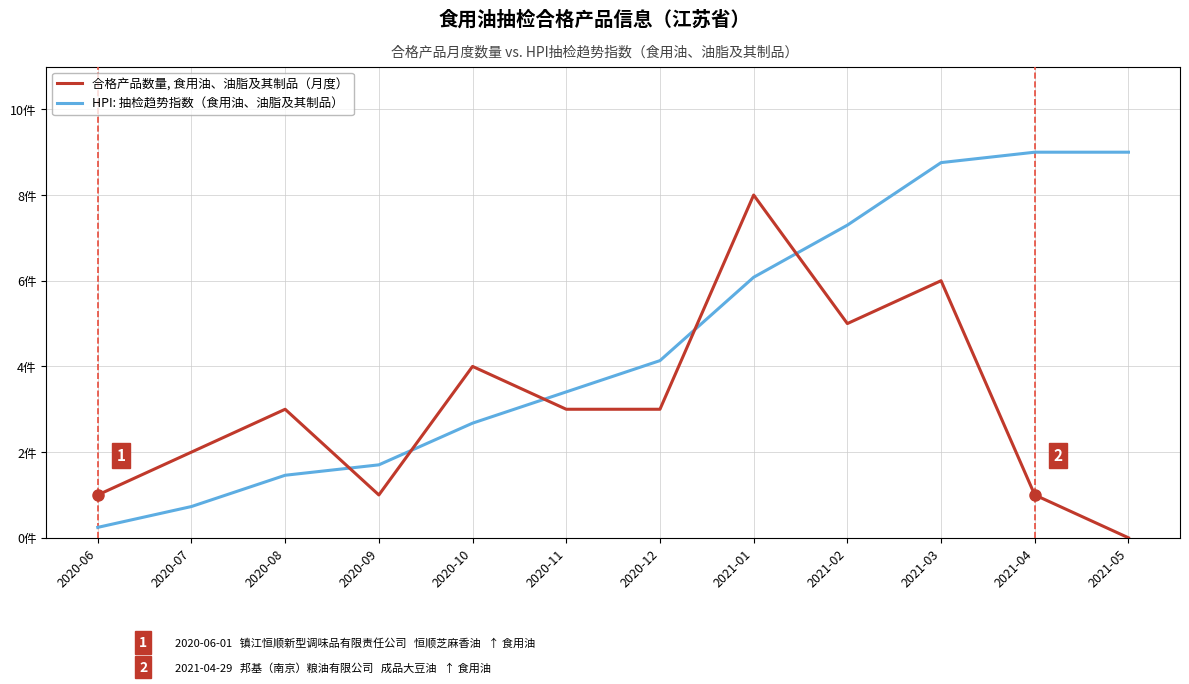

What are all the series names shown in the legend?

合格产品数量, 食用油、油脂及其制品（月度）, HPI: 抽检趋势指数（食用油、油脂及其制品）